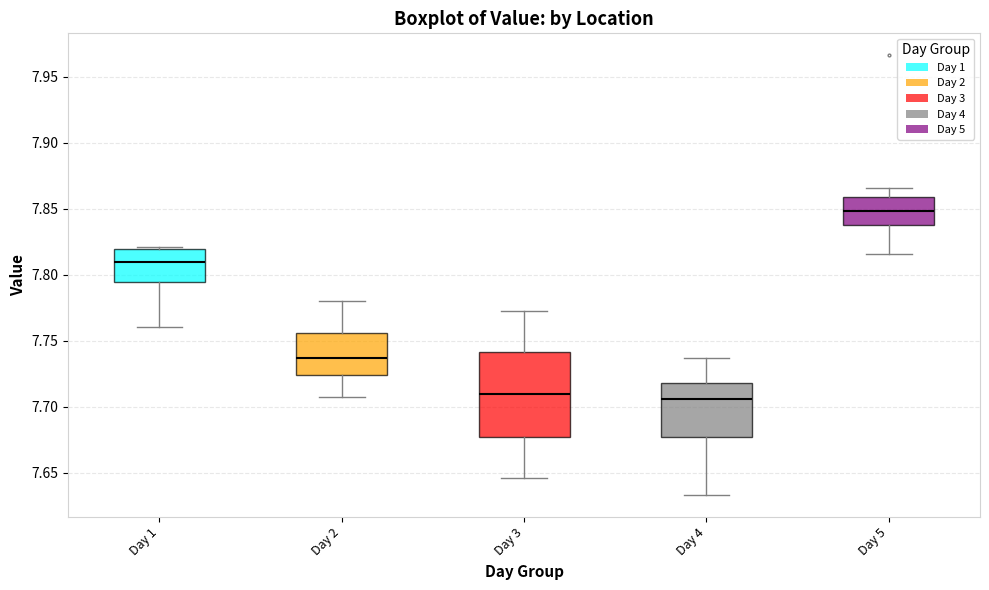

Reading left to right, read every box against the y-axis: the position of its median line, the range the box covers, and the ends of its whiskers. The values are not printed on the chart, so give them approximately, as read against the axis.

Day 1: median 7.810, box 7.795 to 7.820, whiskers 7.760 to 7.820 (just above the box's upper edge)
Day 2: median 7.735, box 7.725 to 7.755, whiskers 7.710 to 7.780
Day 3: median 7.710, box 7.675 to 7.740, whiskers 7.645 to 7.770
Day 4: median 7.705, box 7.675 to 7.720, whiskers 7.635 to 7.735
Day 5: median 7.850, box 7.840 to 7.860, whiskers 7.815 to 7.865